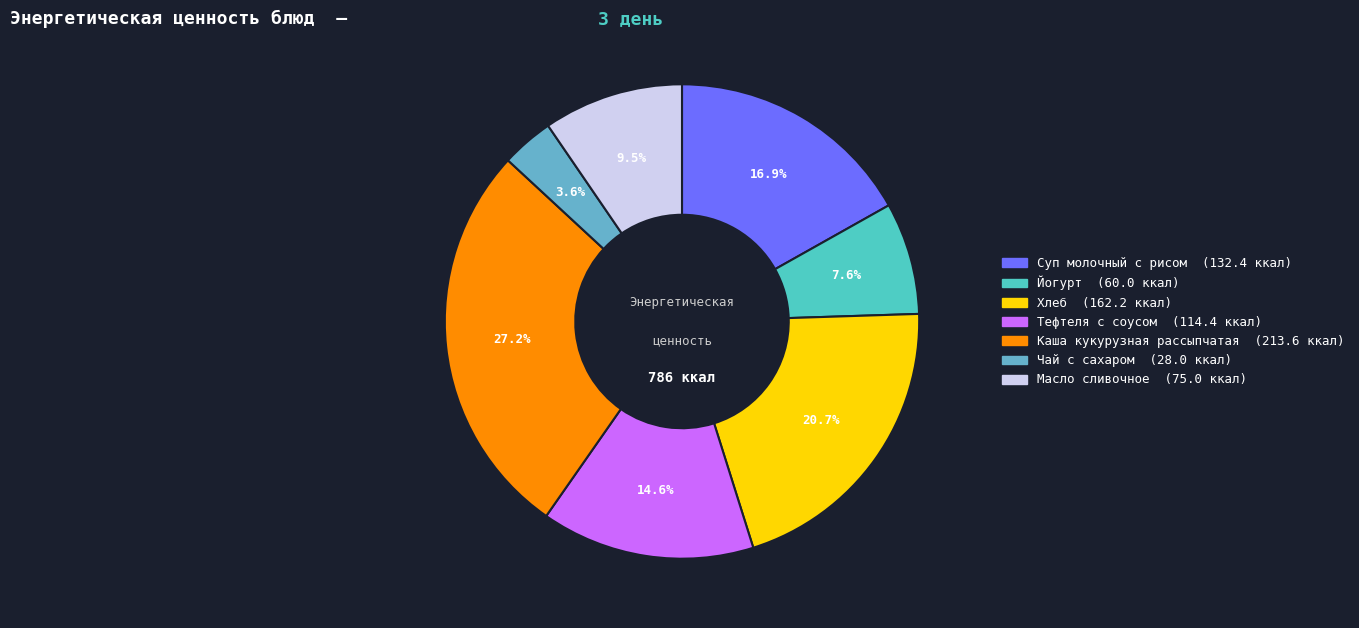

Between Каша кукурузная рассыпчатая and Тефтеля с соусом, which is larger?

Каша кукурузная рассыпчатая